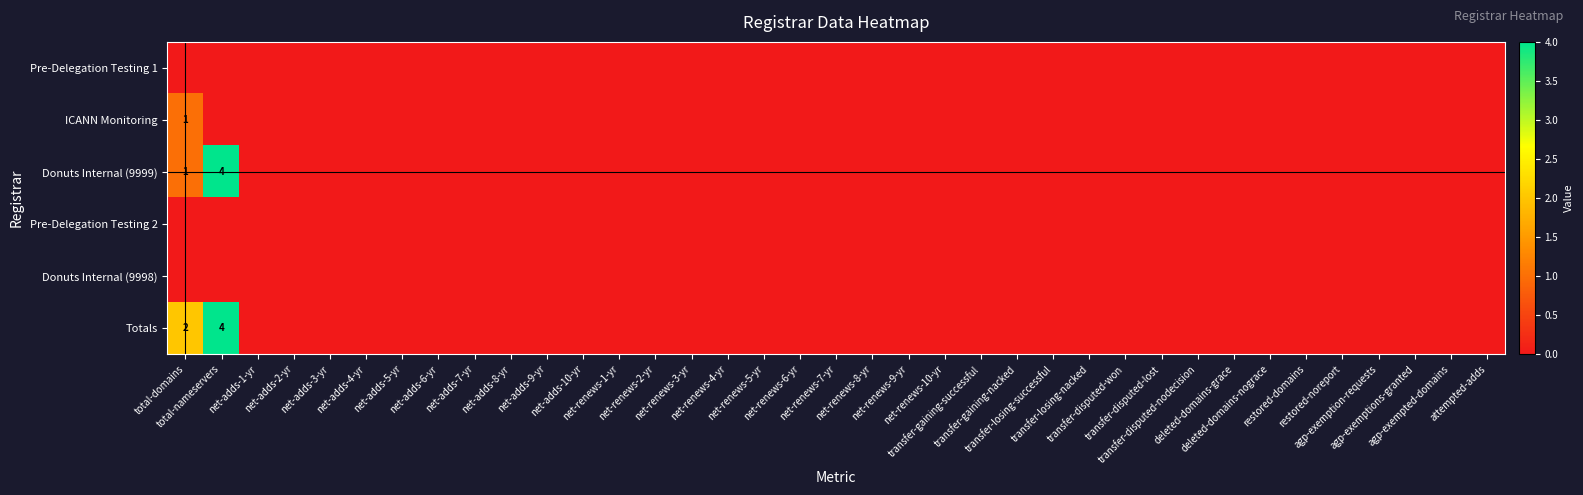

Which has a higher value, transfer-disputed-lost or net-renews-10-yr?

transfer-disputed-lost